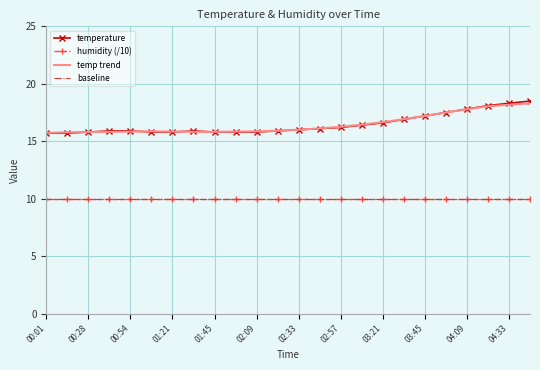

Which series has the widest spread of values?

temperature